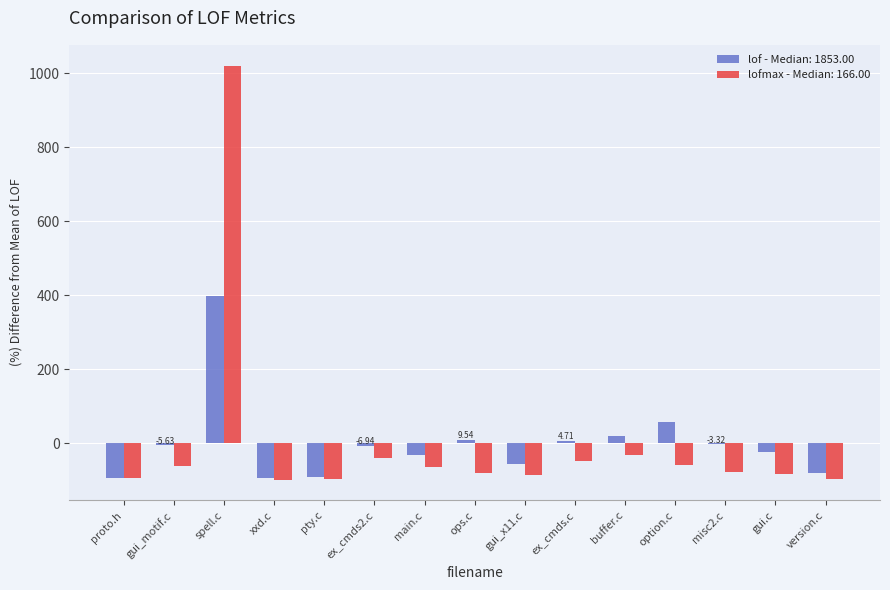

At which category does the chart reach its peak across all series?

spell.c